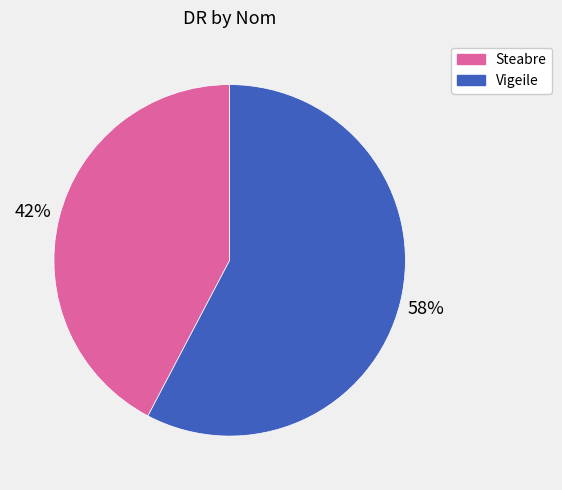

To the nearest percent, what is the combined percentage of Vigeile and Steabre?

100%